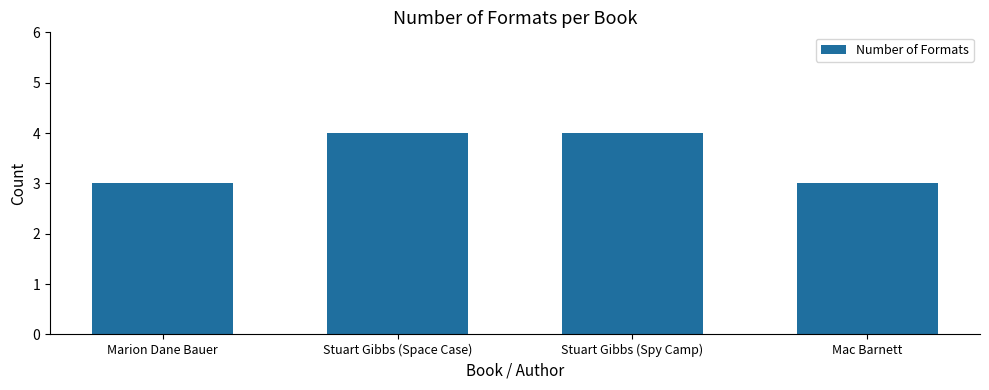

What position from the left is Marion Dane Bauer?

1